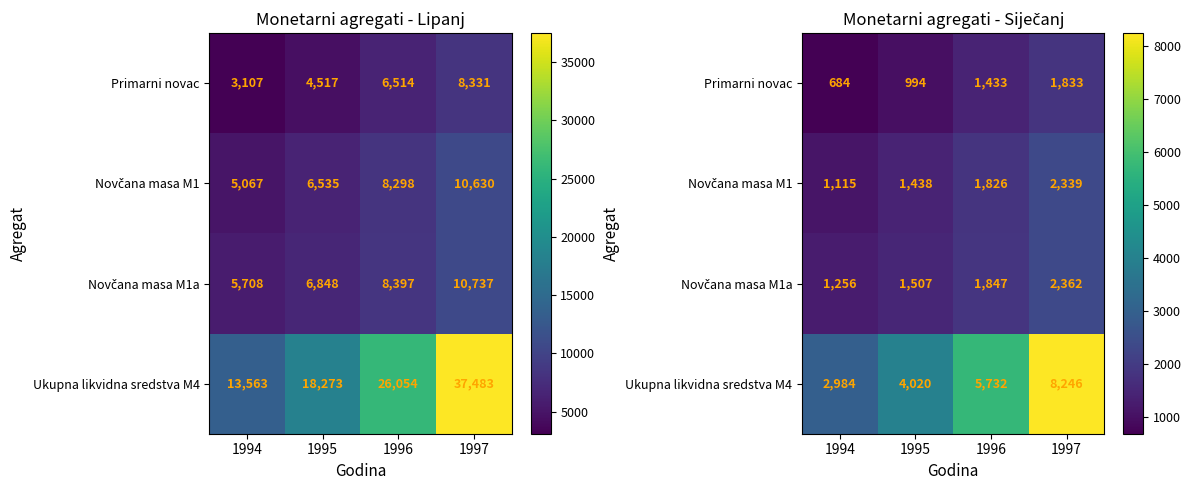

What value does the Novčana masa M1 series have at 1997?

2338.5